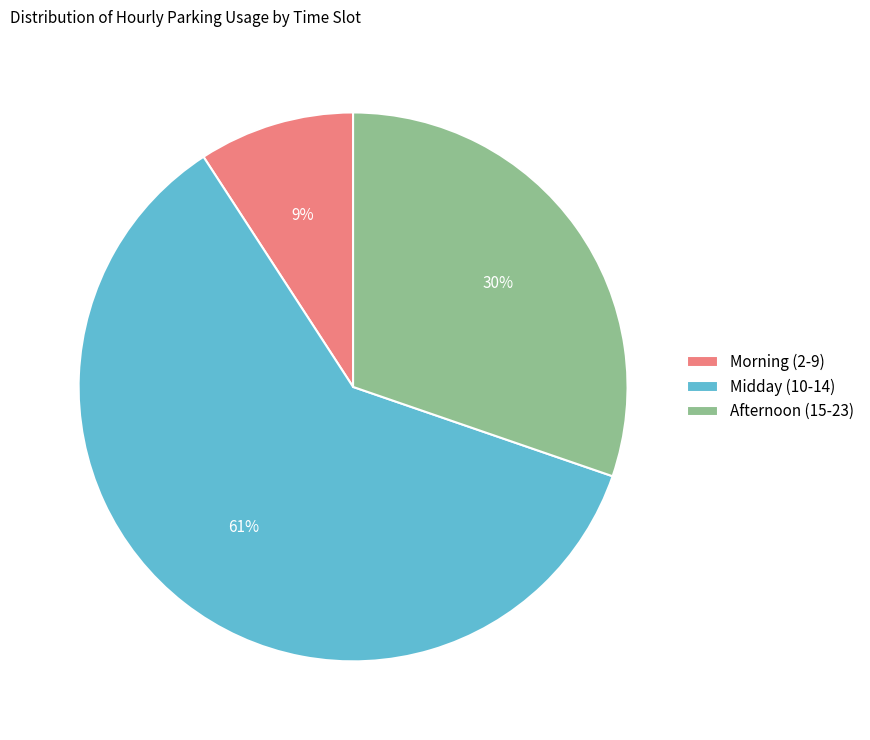

To the nearest percent, what is the average slice percentage?

33%